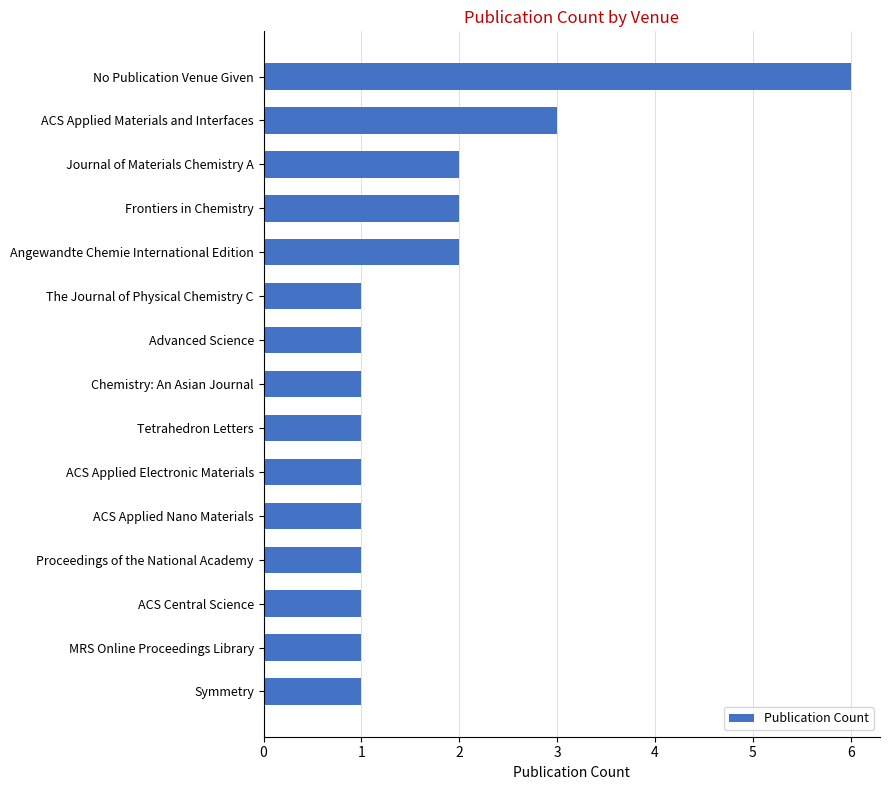

What is the maximum value shown in the chart?

6